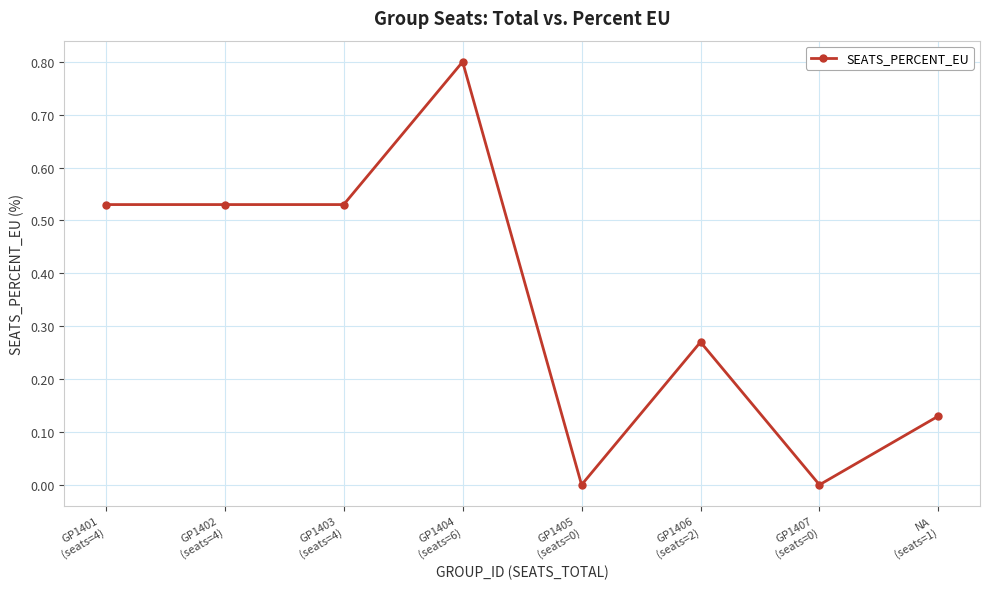

Between GP1405
(seats=0) and GP1401
(seats=4), which is larger?

GP1401
(seats=4)